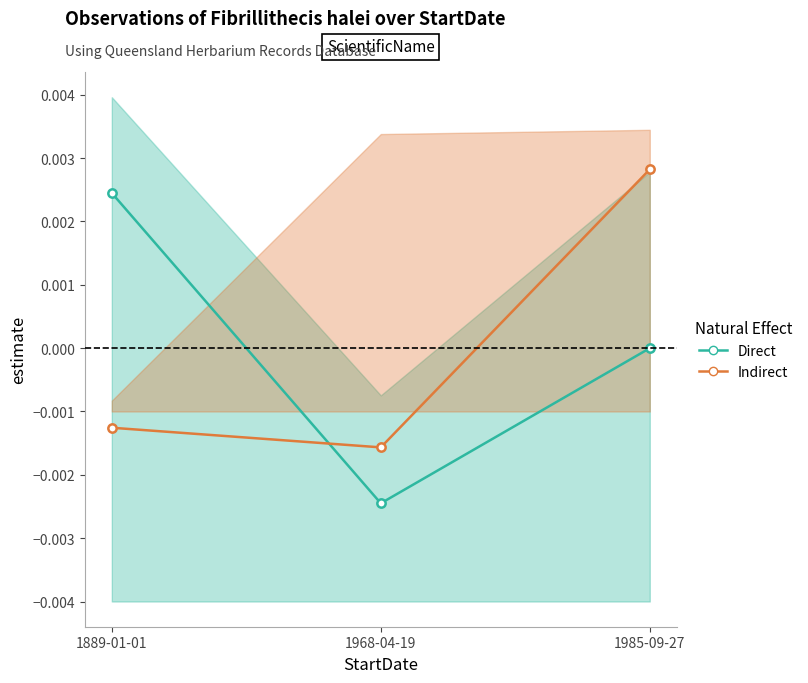

Which series has the widest spread of values?

Direct